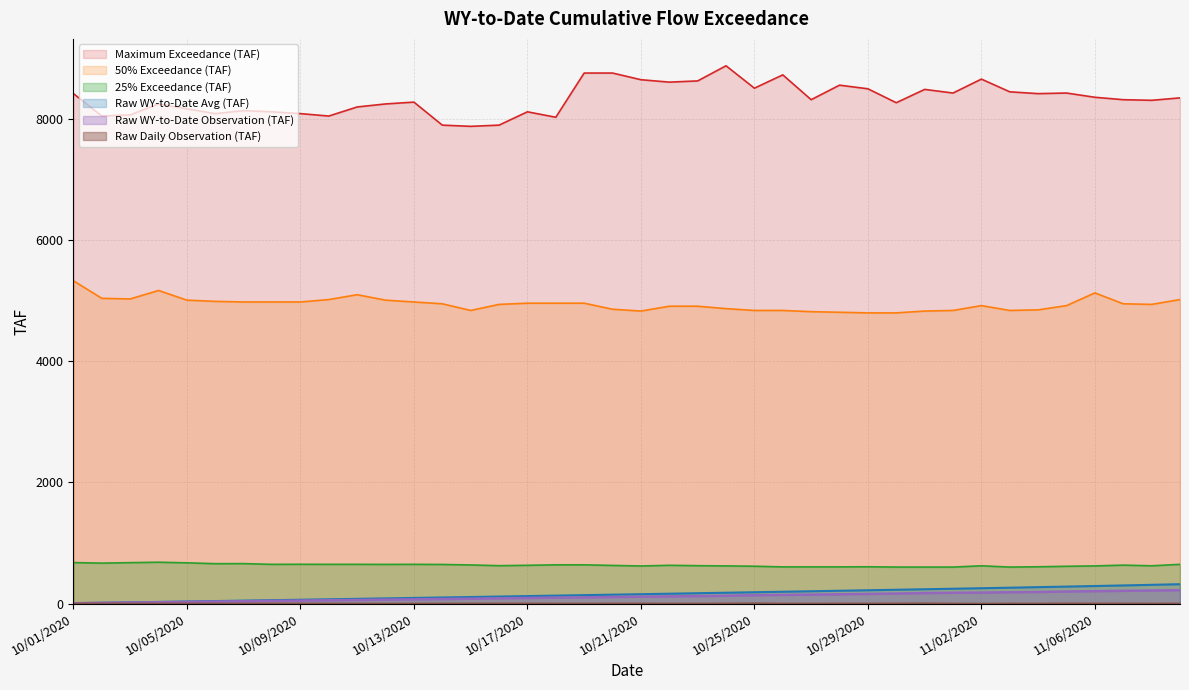

The value of 25% Exceedance (TAF) at 10/09/2020 is 649.0. True or false?

True